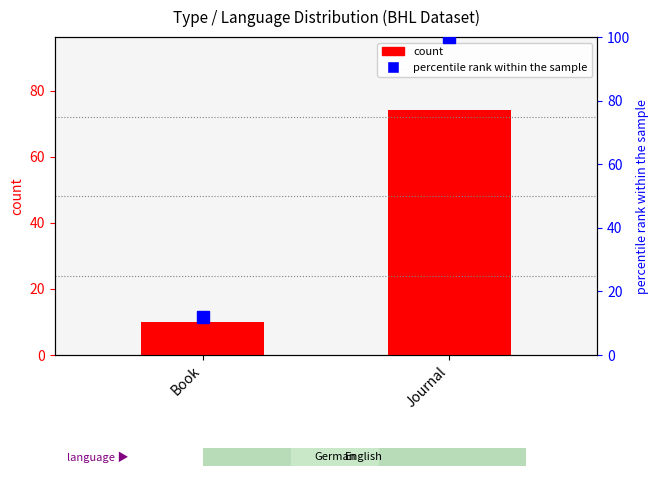

What is the ratio of the value at Book to the value at Journal?

0.1